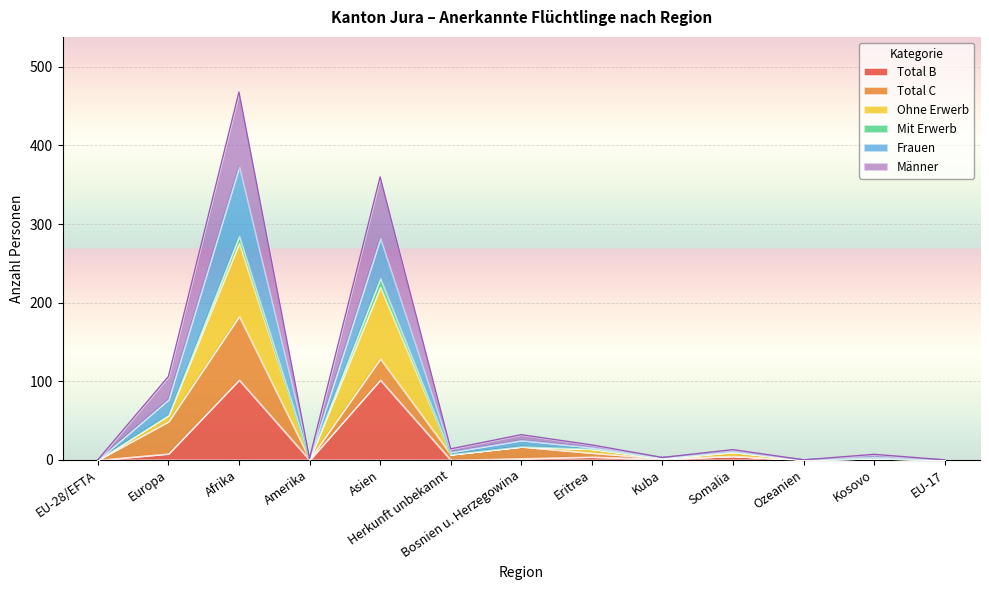

Which category has the lowest value in the Frauen series?

EU-28/EFTA